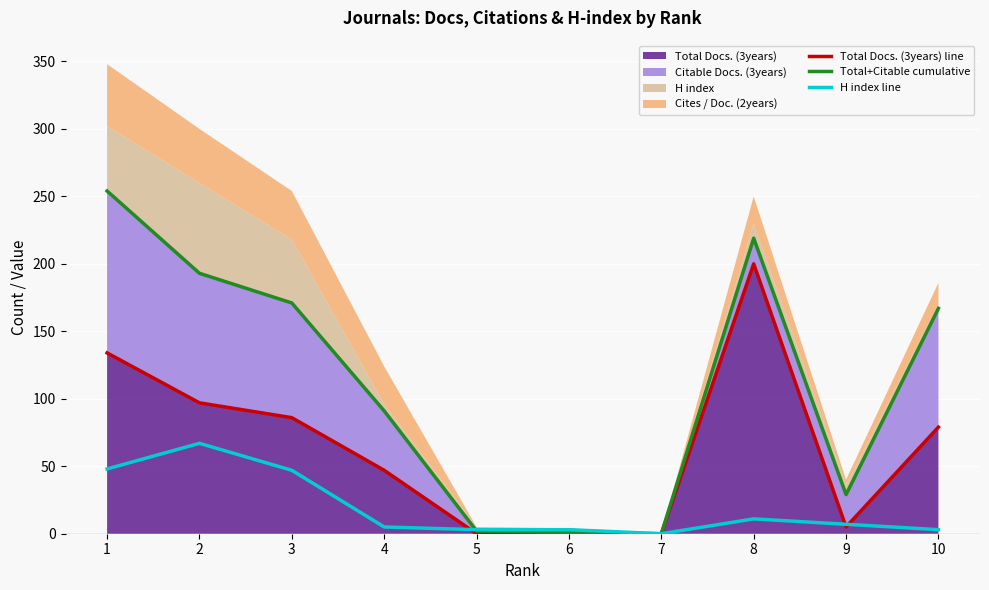

What is the difference between the second highest and second lowest values in the H index line series?

45